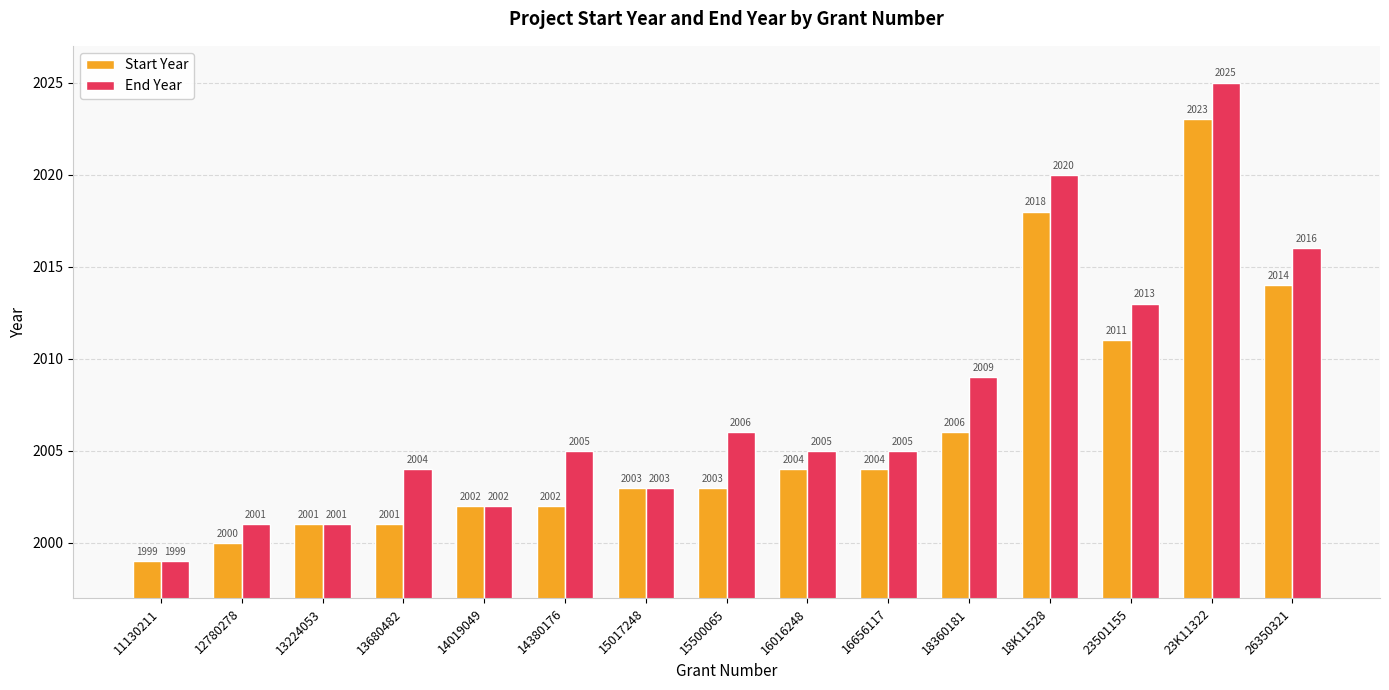

What is the difference between the Start Year values at 15017248 and 18K11528?

15